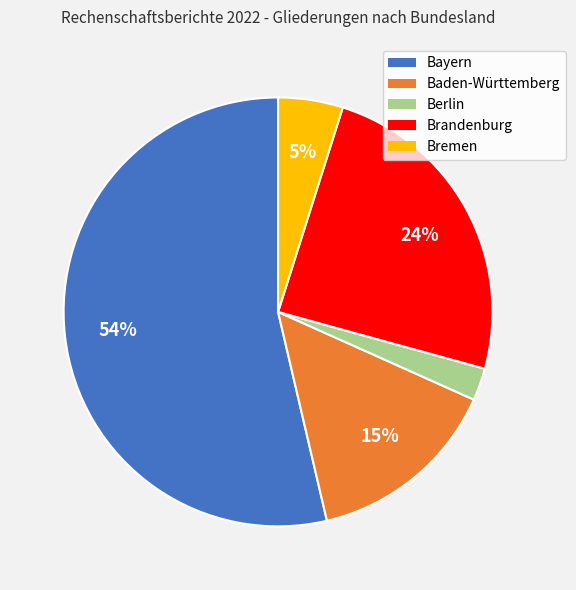

To the nearest percent, what is the average slice percentage?

20%